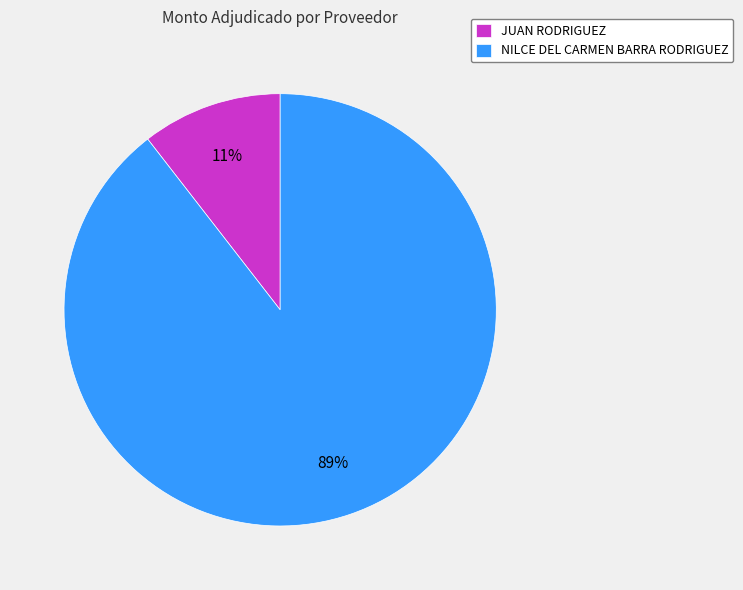

Do JUAN RODRIGUEZ and NILCE DEL CARMEN BARRA RODRIGUEZ together represent more than half of the pie?

Yes